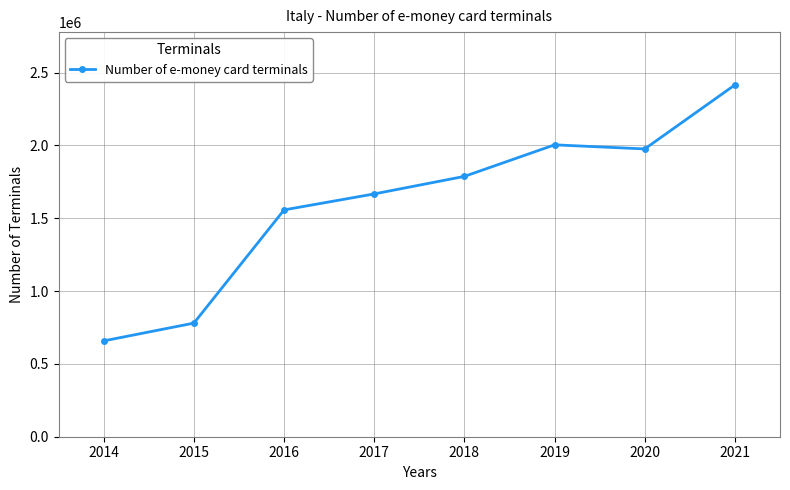

What value does the data have at 2016?

1556918